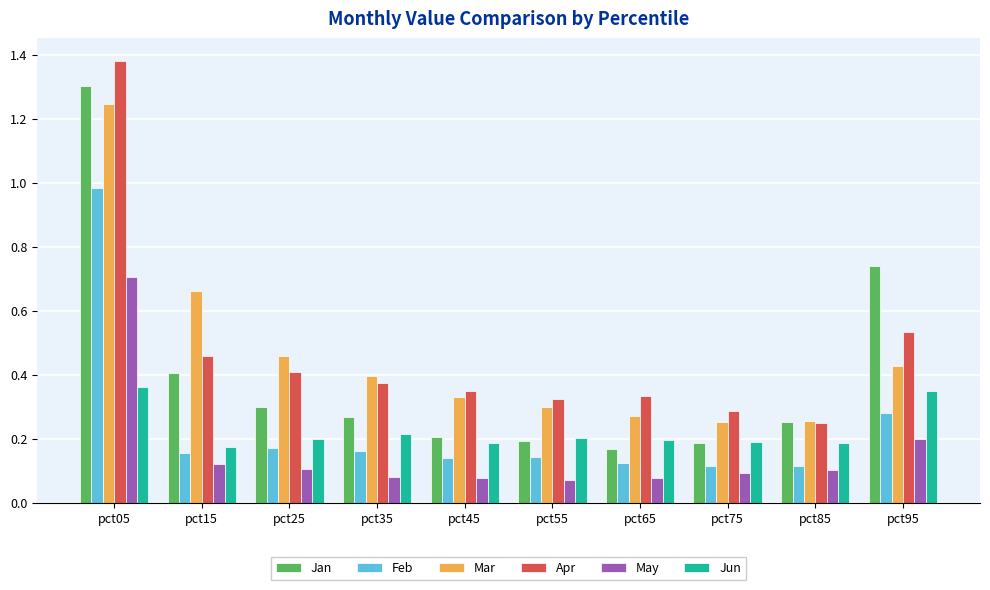

The value of Mar at pct35 is 0.4. True or false?

True